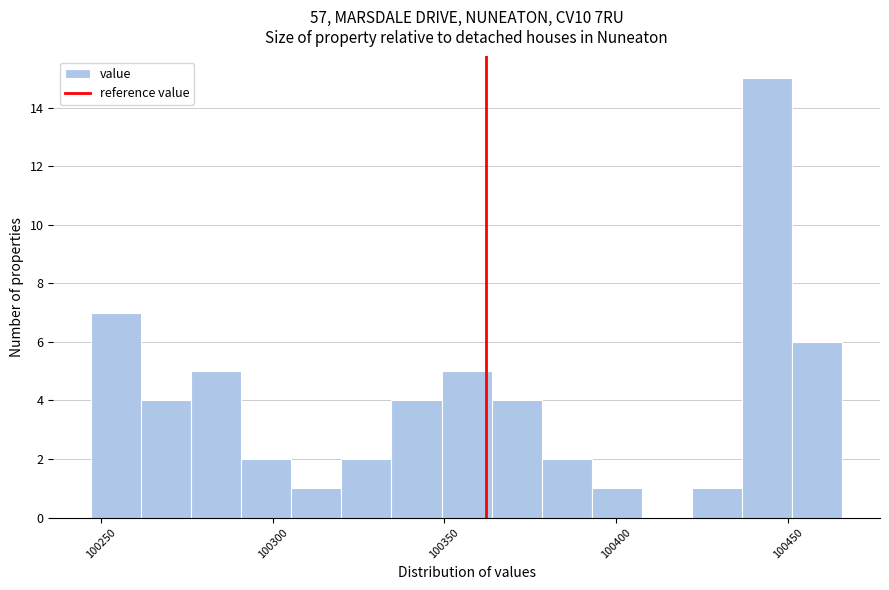

Around what value on the x-axis is the tallest bar? Give the approximate position of its centre, as read against the axis.

100445